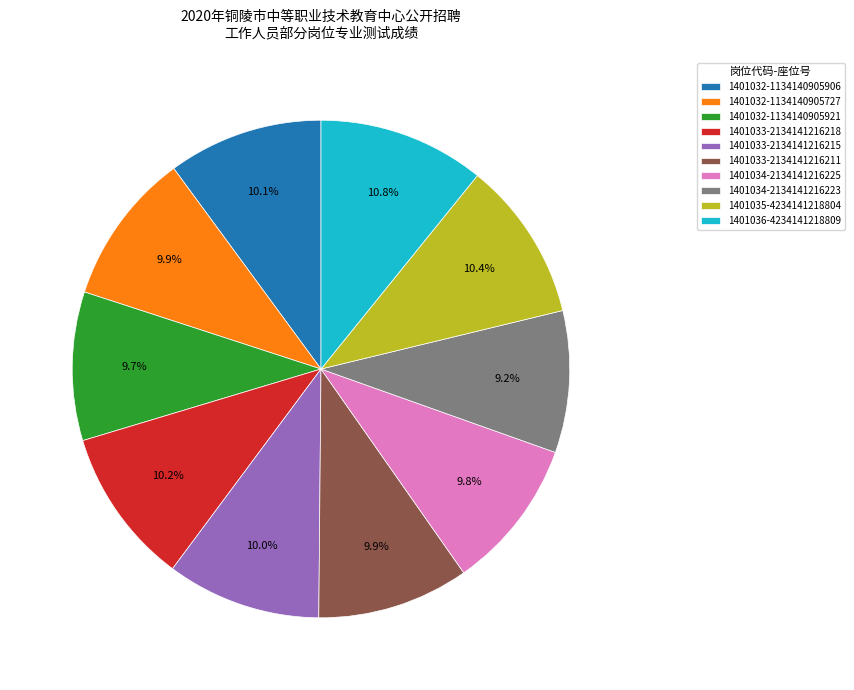

What portion of the pie excludes 1401032-1134140905727?

90.1%